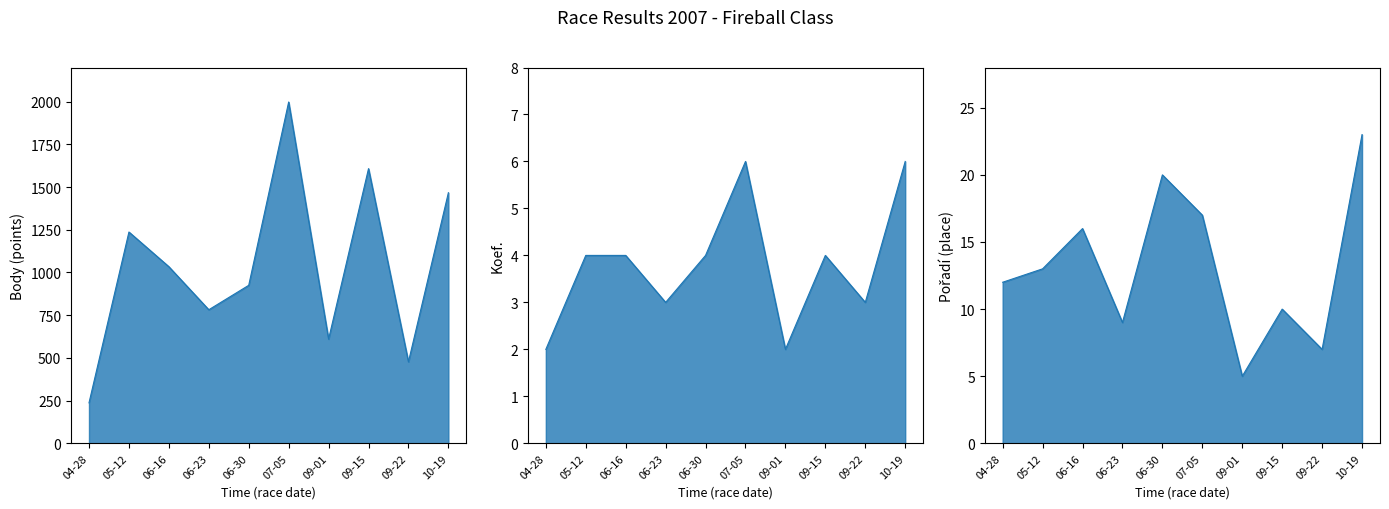

Count the number of data series in this chart.

3